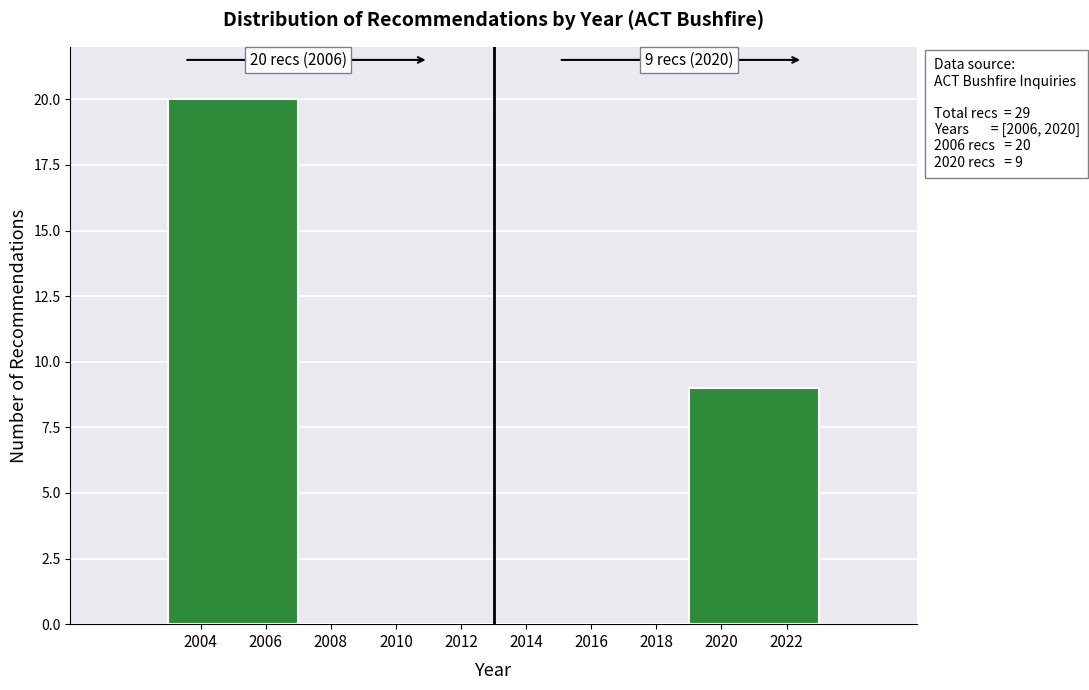

Over which range of the x-axis is the bar tallest?

2003 to 2007